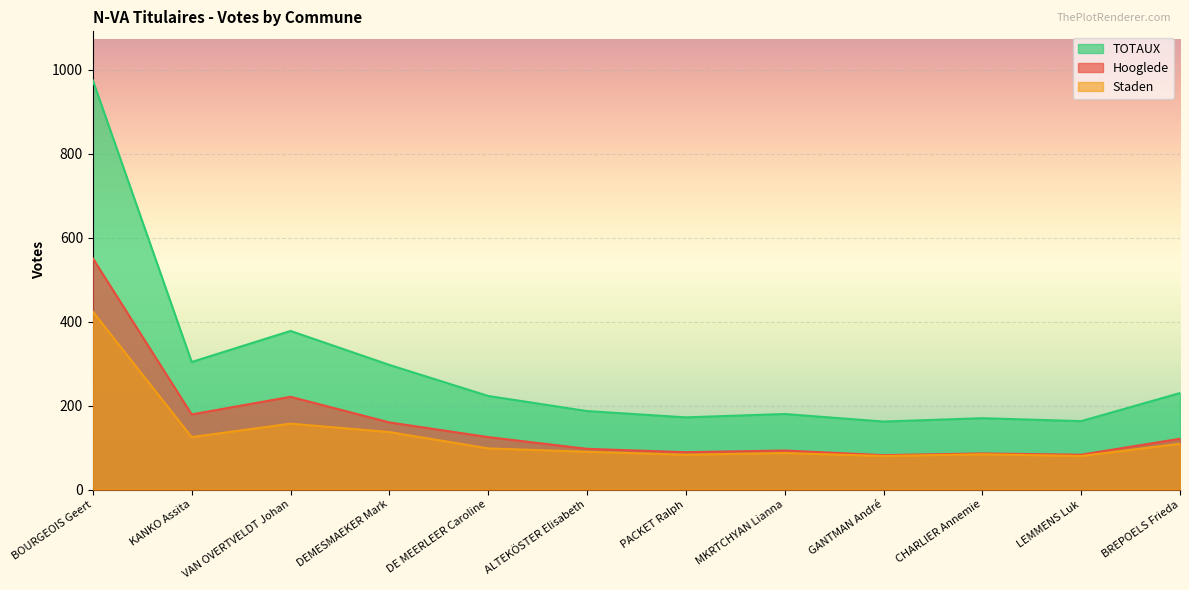

The TOTAUX series shows 379 at DE MEERLEER Caroline. True or false?

False